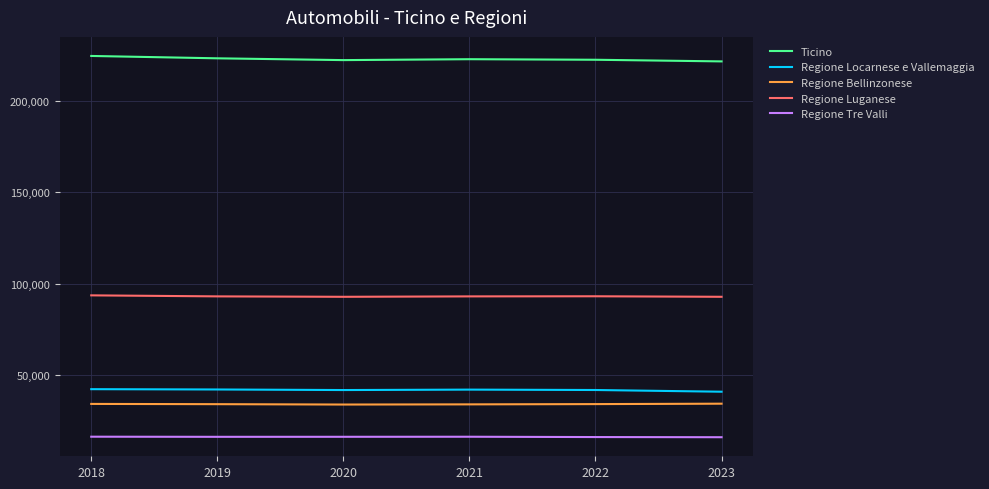

What is the maximum value shown in the chart?

224666